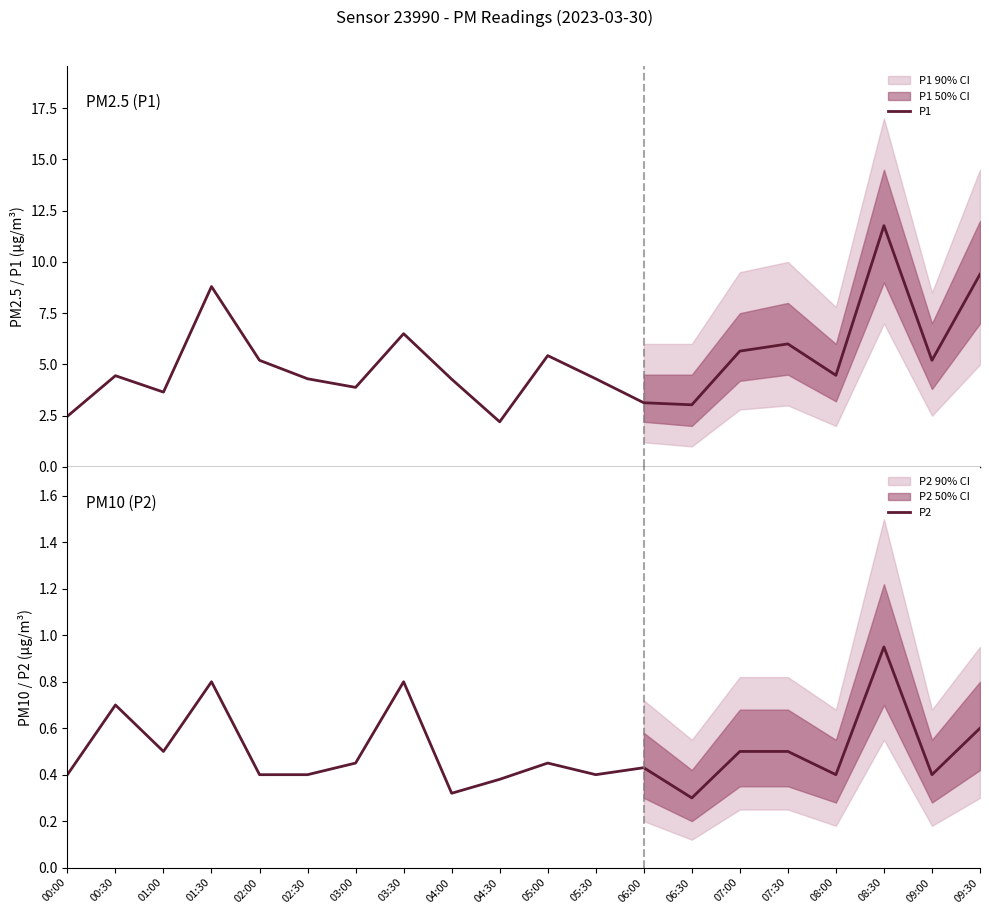

At which category does P1 reach its first local valley?

01:00